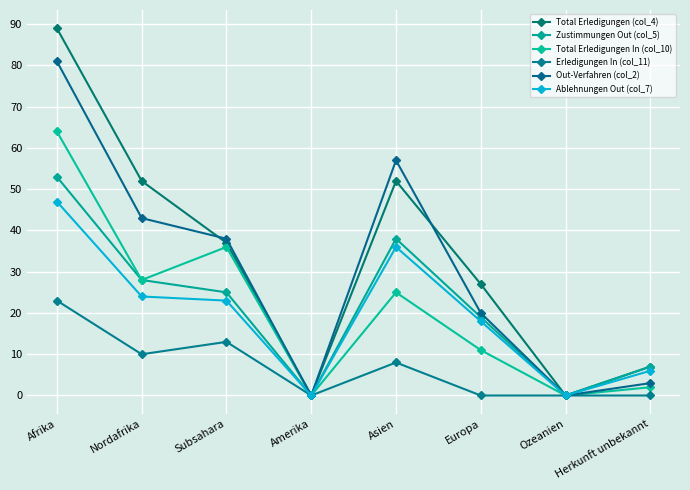

True or false: Ablehnungen Out (col_7) and Erledigungen In (col_11) cross at least once.

False